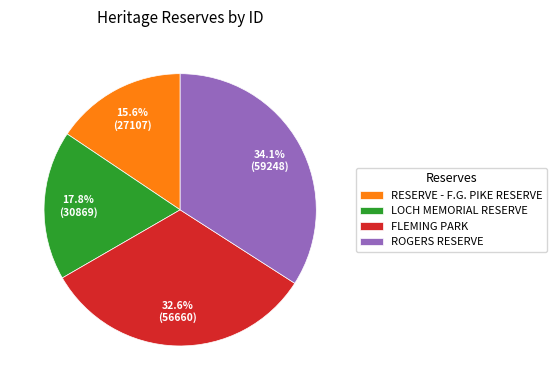

To the nearest percent, what is the difference between the FLEMING PARK and RESERVE - F.G. PIKE RESERVE slice percentages?

17%